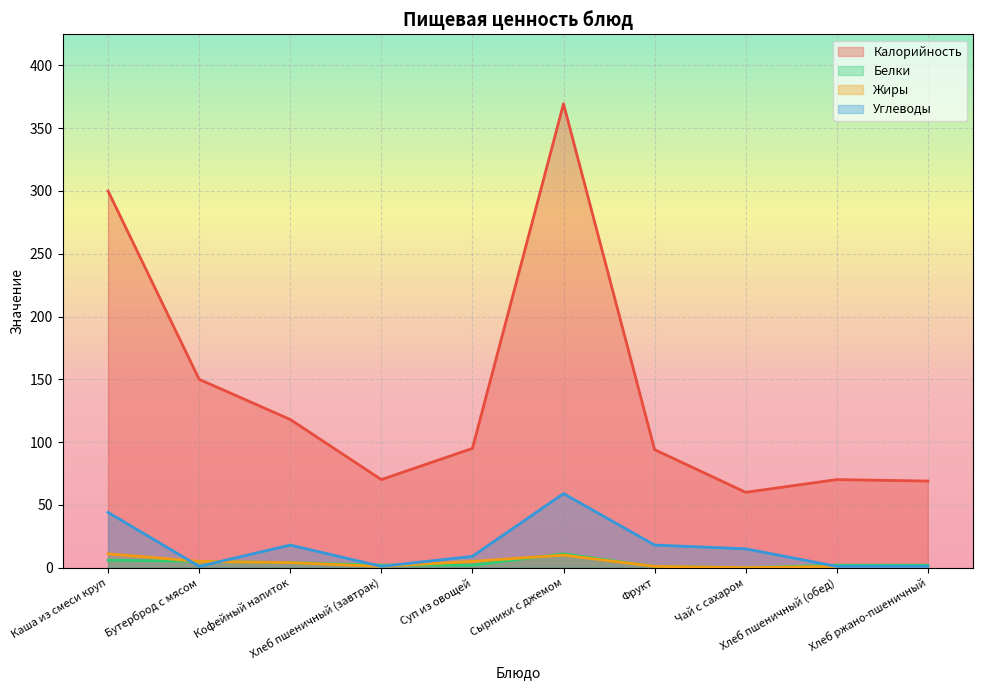

What is the maximum value for Жиры?

11.0